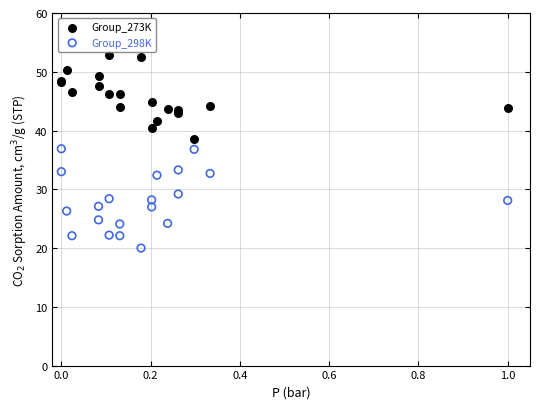

Which series reaches the maximum Y coordinate?

Group_273K